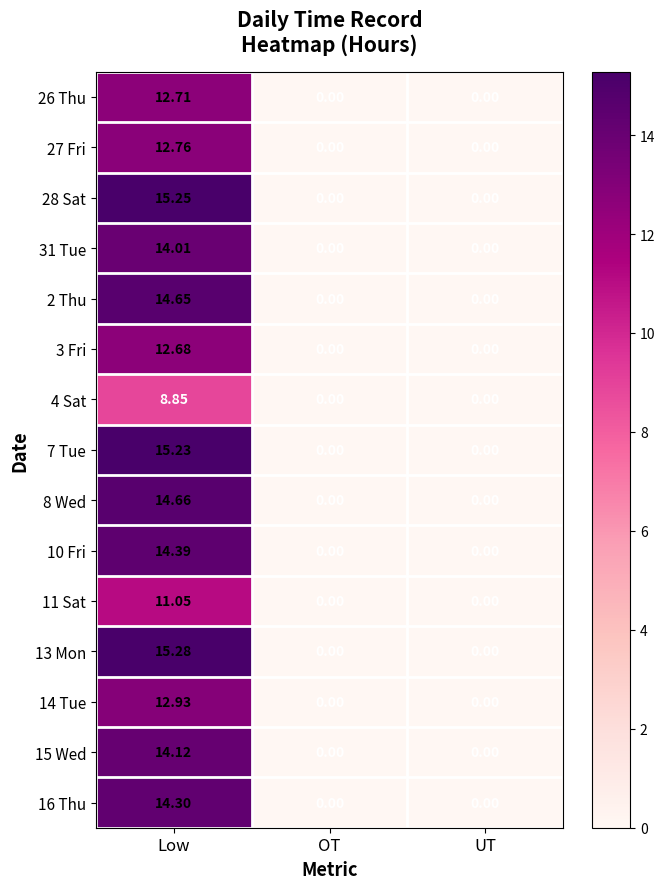

At which category does the chart reach its peak across all series?

Low